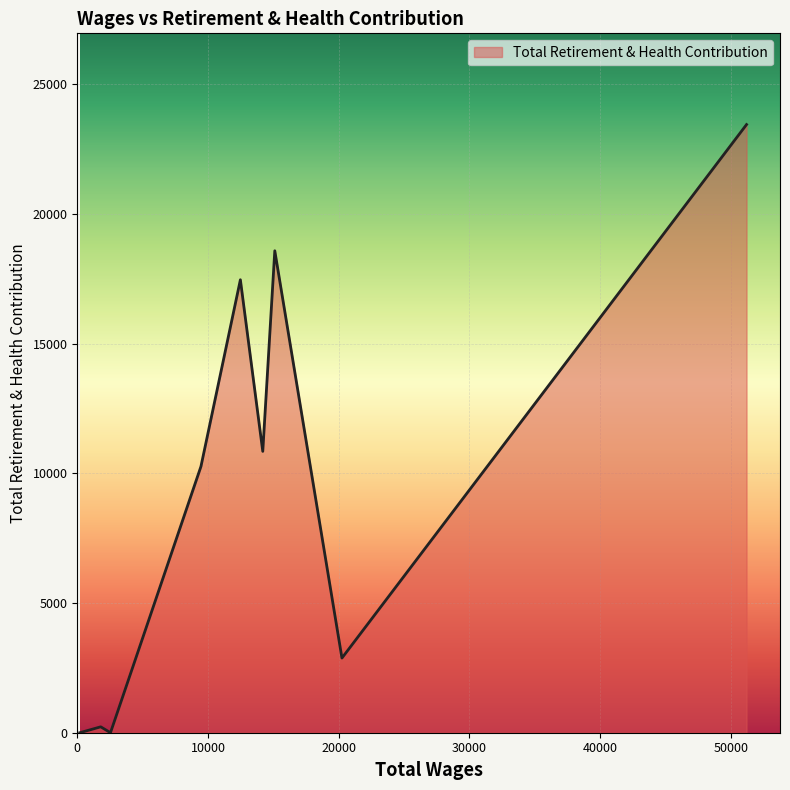

What is the greatest value displayed?

23442